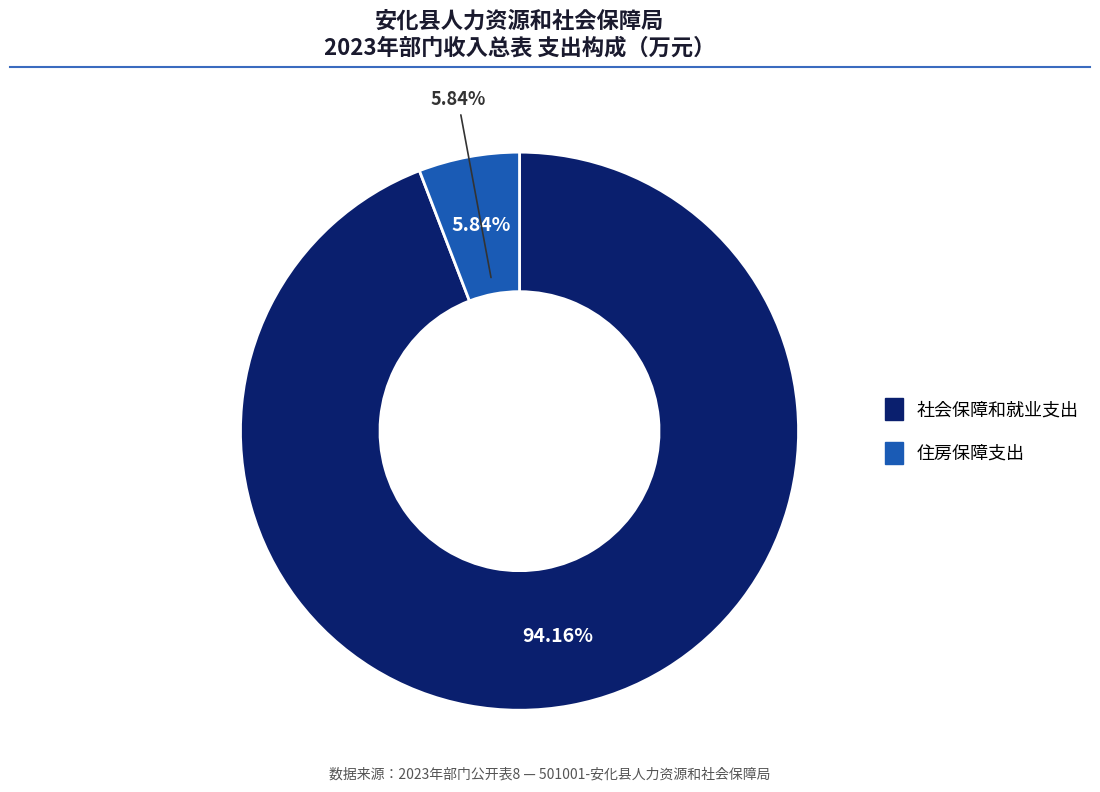

Which slice is the smallest?

住房保障支出